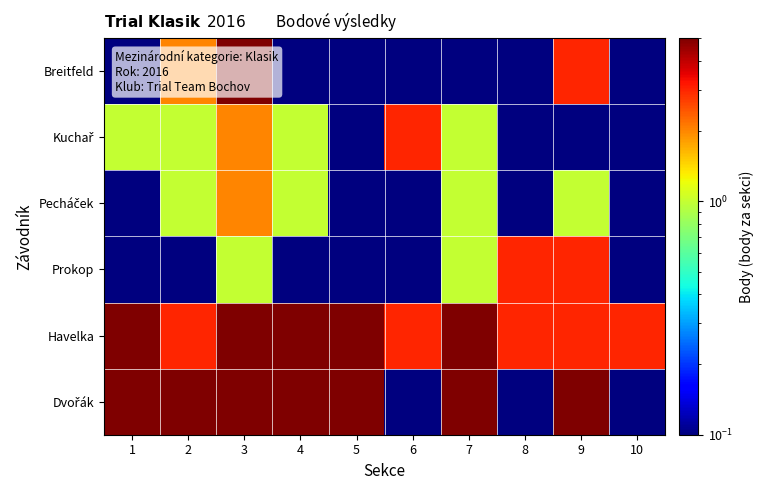

What is the minimum value shown in the chart?

0.1